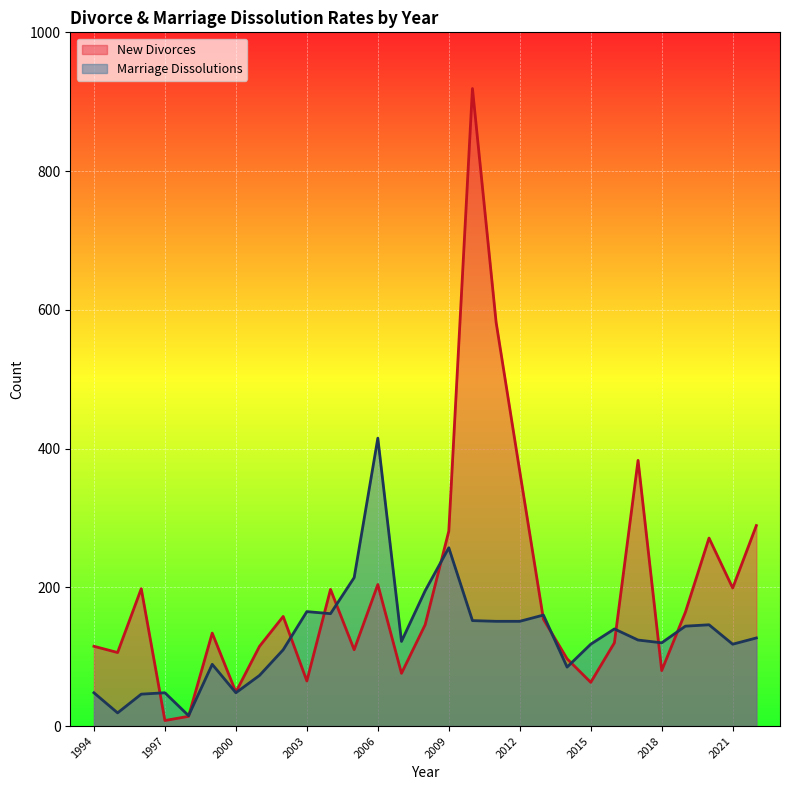

Reading right to left, what are all the values shown in this chart?

New Divorces: 2022=289	2021=199	2020=271	2019=164	2018=80	2017=383	2016=120	2015=63	2014=97	2013=154	2012=367	2011=582	2010=919	2009=281	2008=146	2007=76	2006=204	2005=110	2004=197	2003=65	2002=158	2001=115	2000=49	1999=134	1998=14	1997=8	1996=198	1995=106	1994=115
Marriage Dissolutions: 2022=127	2021=118	2020=146	2019=144	2018=120	2017=124	2016=140	2015=118	2014=85	2013=160	2012=151	2011=151	2010=152	2009=257	2008=195	2007=122	2006=415	2005=214	2004=162	2003=165	2002=110	2001=73	2000=48	1999=89	1998=15	1997=48	1996=46	1995=19	1994=48